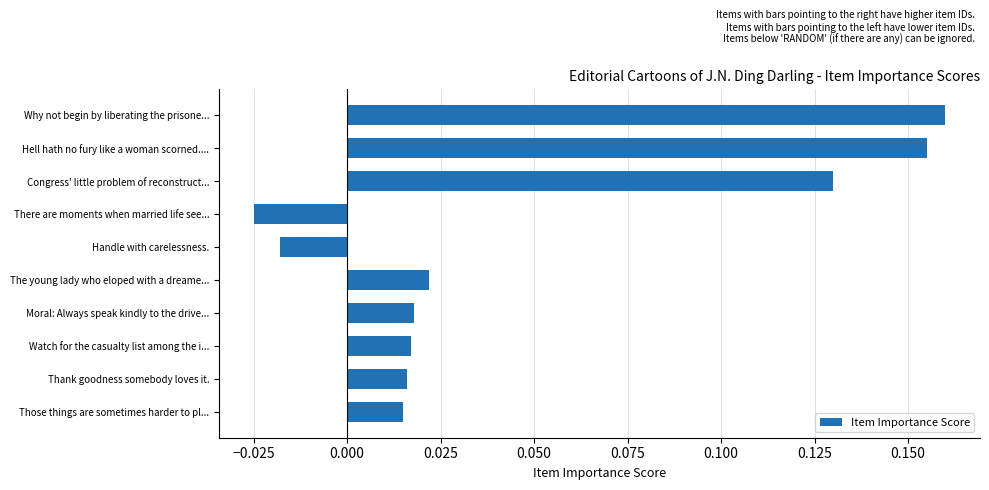

Count the number of values greater than 0.

8